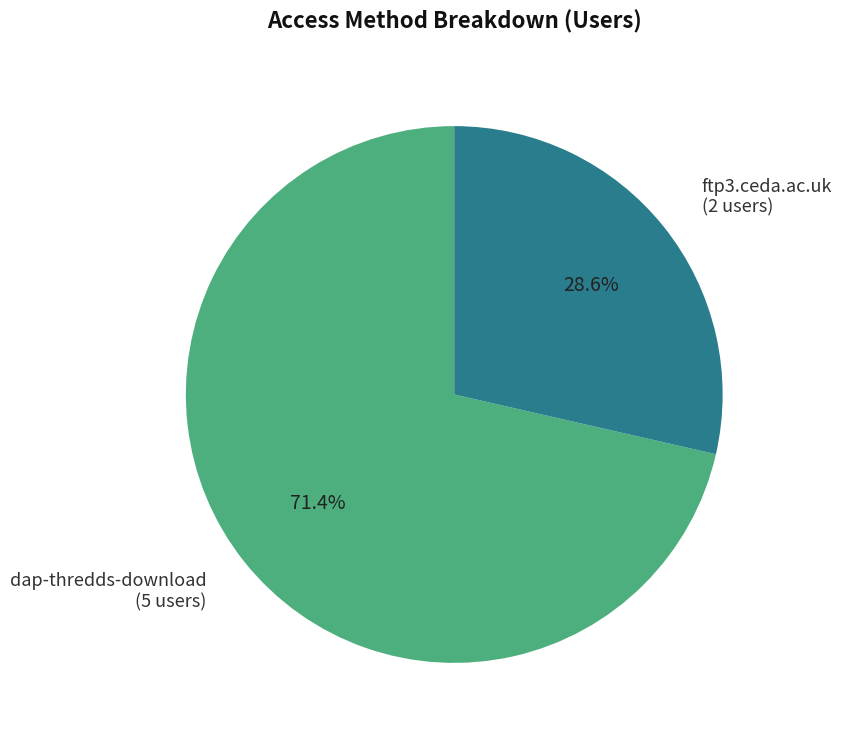

Is it true that dap-thredds-download is 63% of the pie?

False